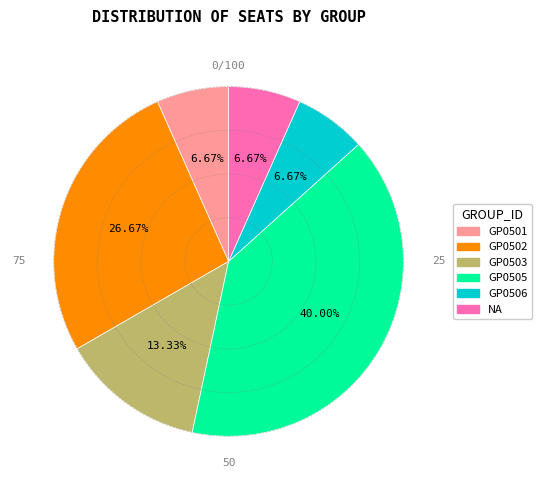

Count the number of slices in the pie.

6